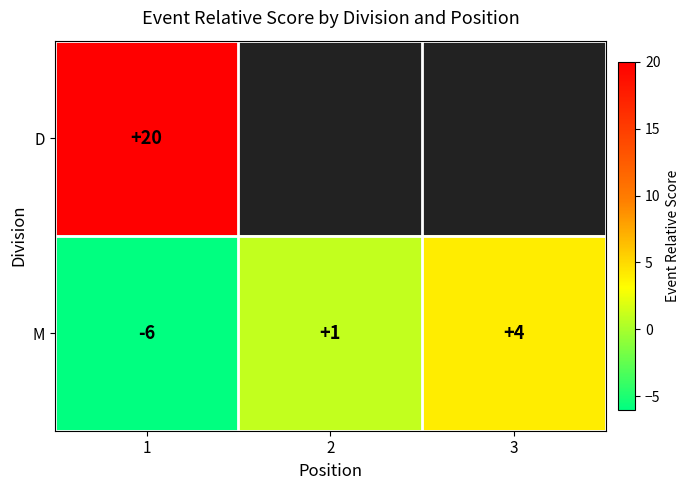

Between 1 and 3, which is larger?

3